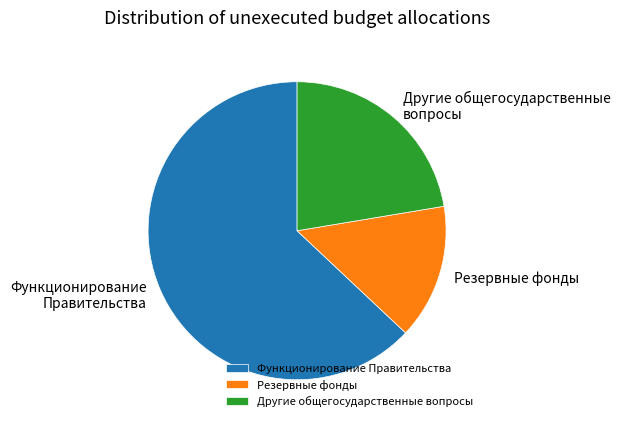

True or false: Резервные фонды accounts for 15% of the total.

True